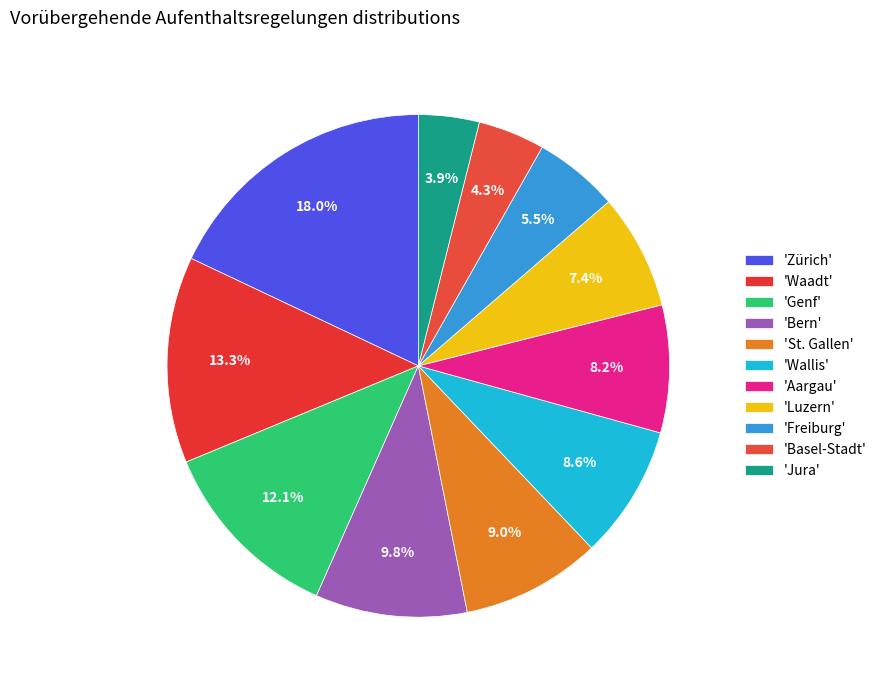

Which category has the smallest portion of the pie?

Jura